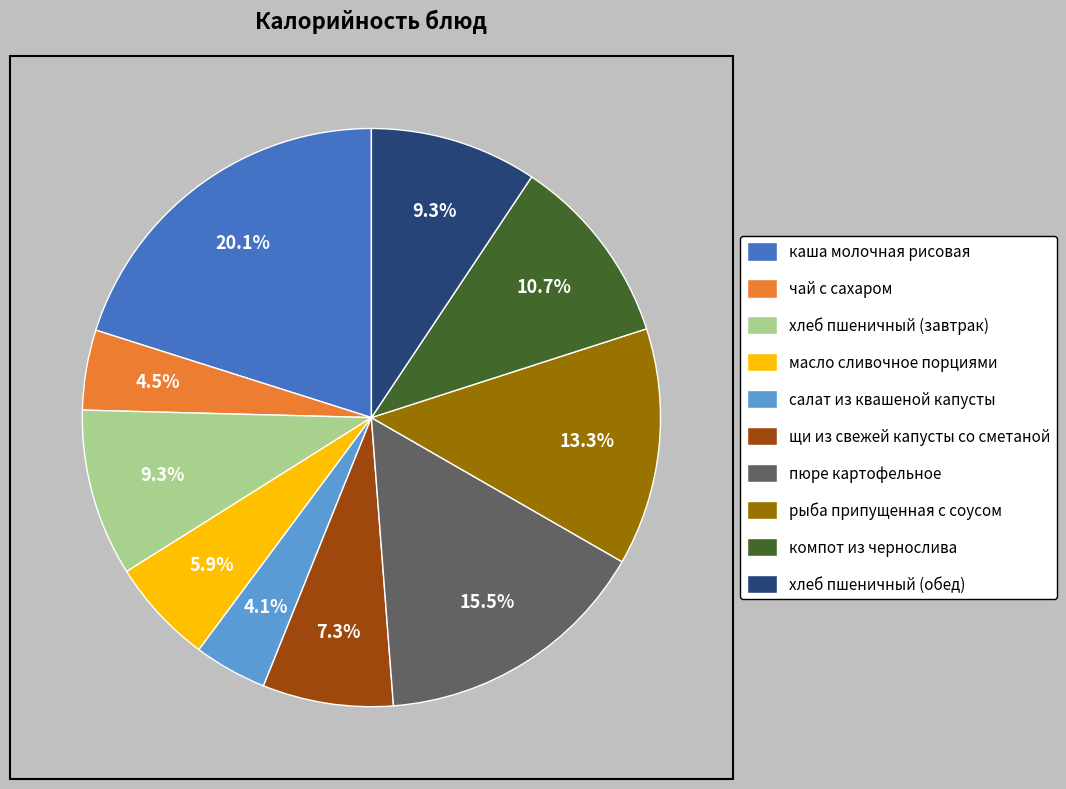

Which category has the biggest portion of the pie?

каша молочная рисовая